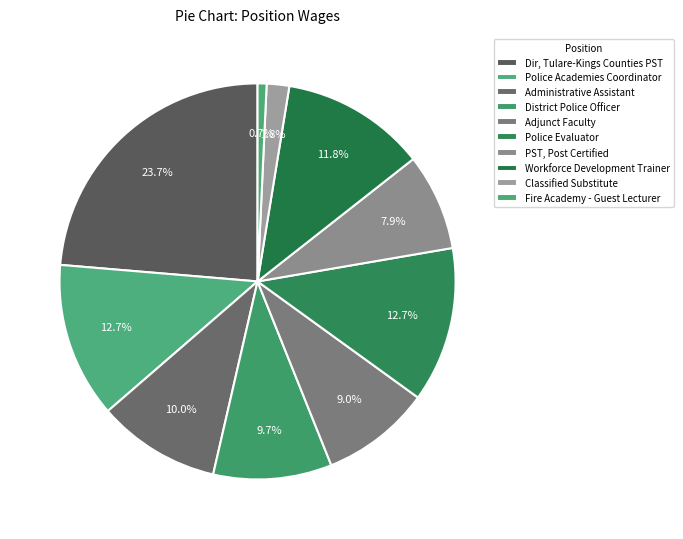

How many slices are in this pie chart?

10